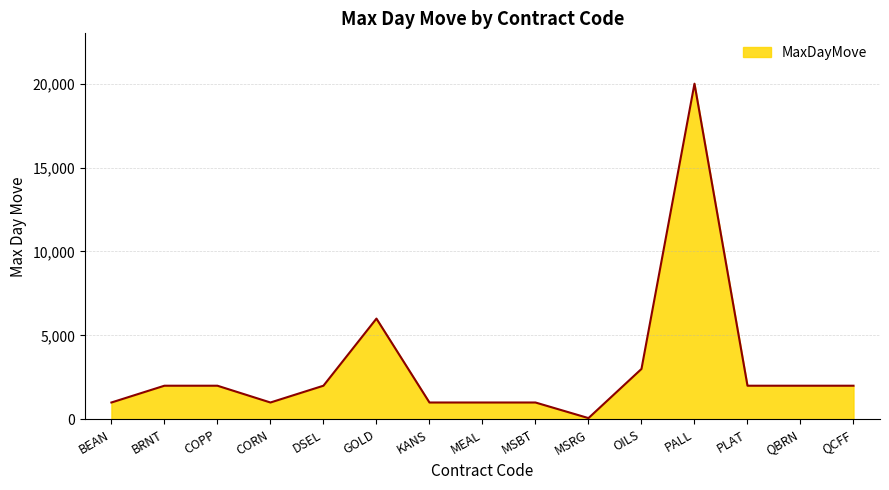

Where is the data nearest to the value 10035?

GOLD